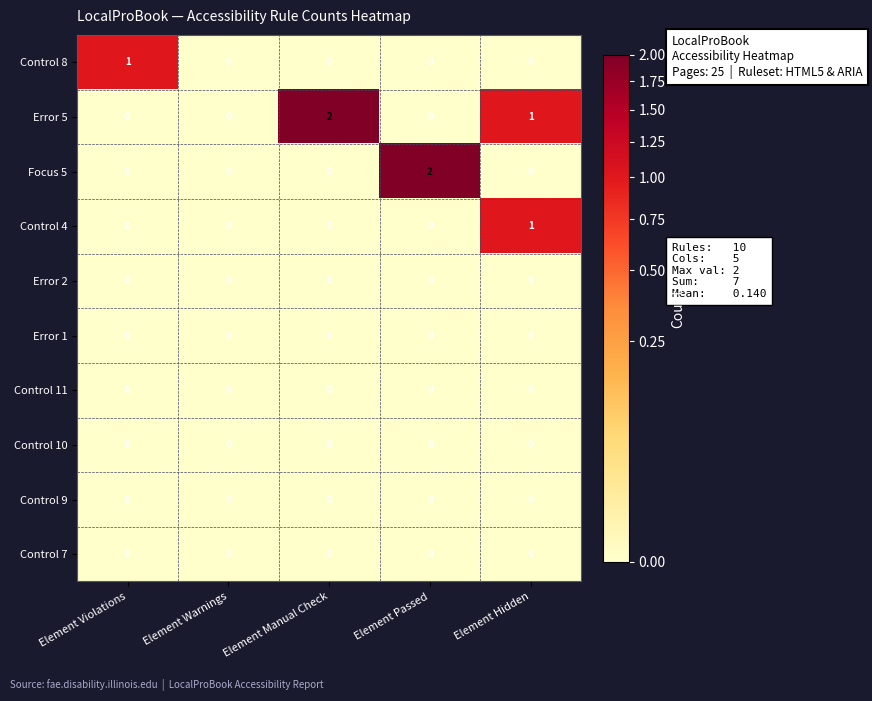

What is the sum of all Error 5 values?

3